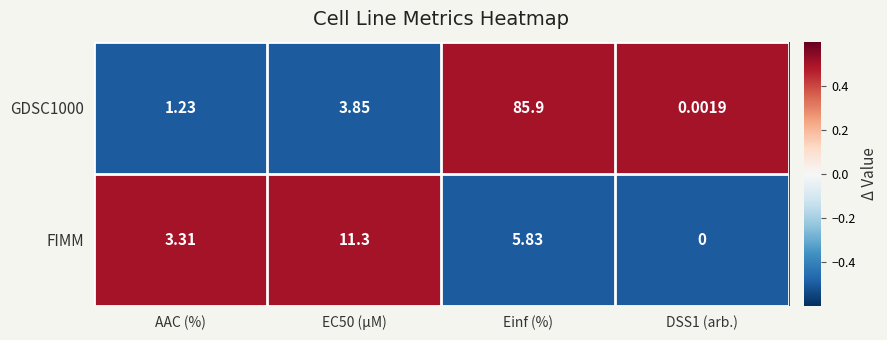

At which category is the sum across all series the highest?

Einf (%)